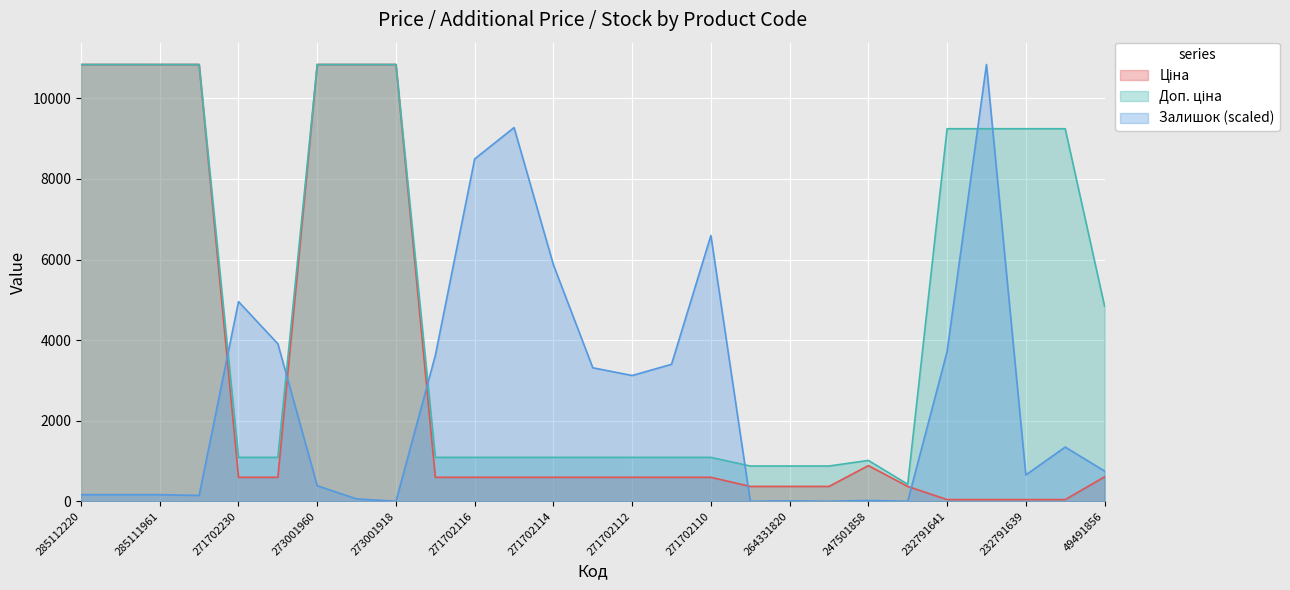

What is the sum of all Доп. ціна values?

132651.3